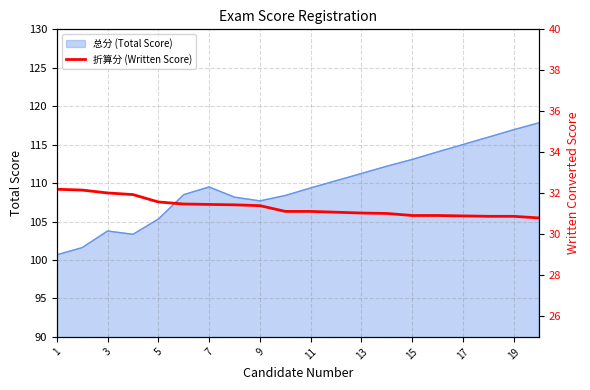

Is it true that 总分 (Total Score) equals 152.9 at 15?

False